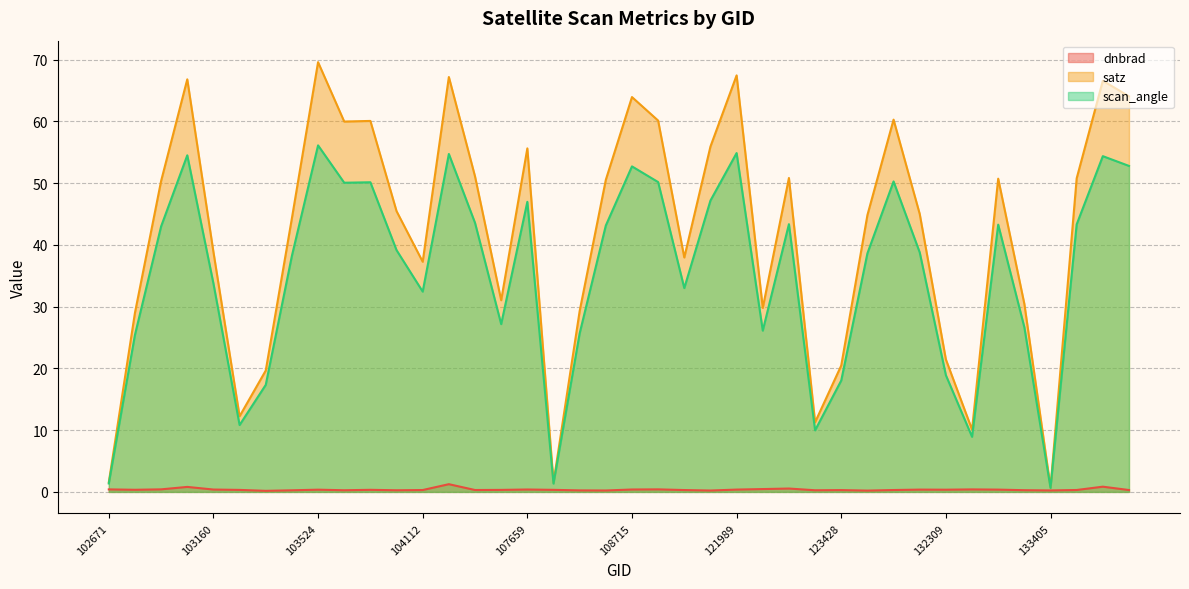

Which label corresponds to the smallest value in the chart?

103396